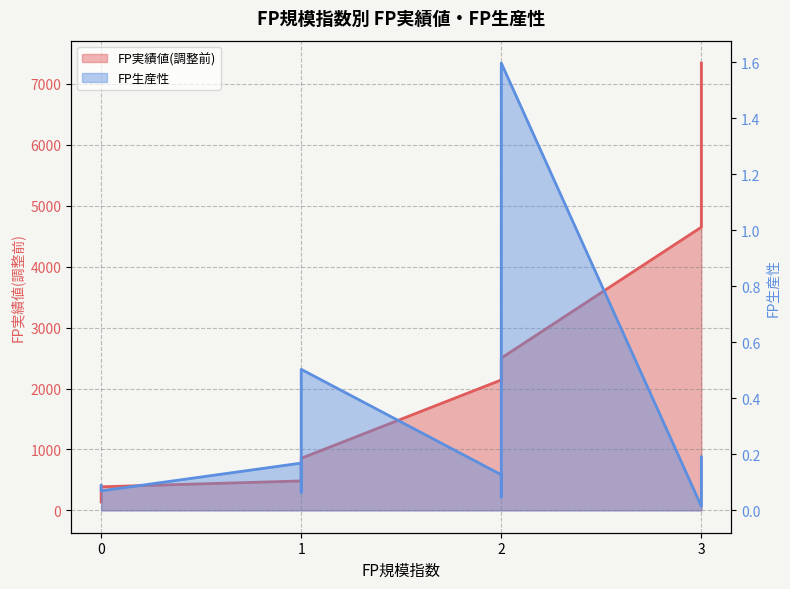

True or false: FP実績値(調整前) has a value of 242.9 at 0.

False